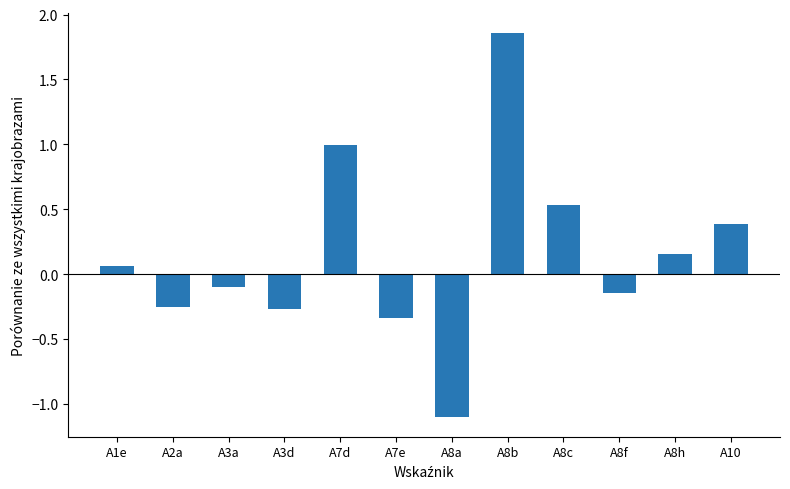

What is the label of the 4th bar from the right?

A8c